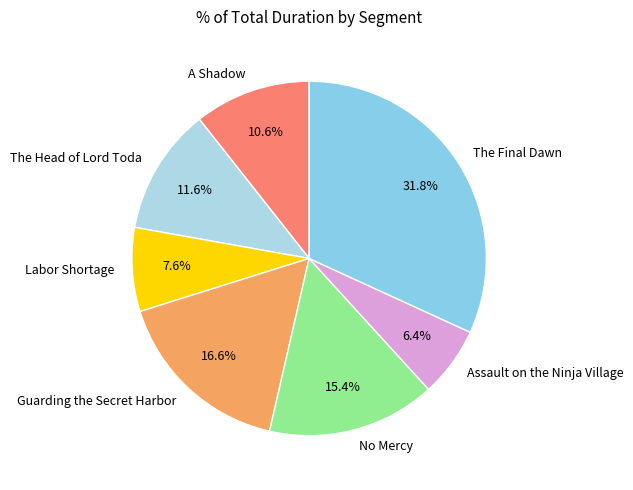

To the nearest percent, what is the average slice percentage?

14%